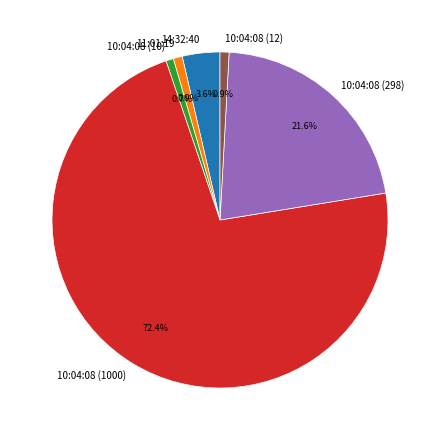

To the nearest percent, what is the average slice percentage?

17%